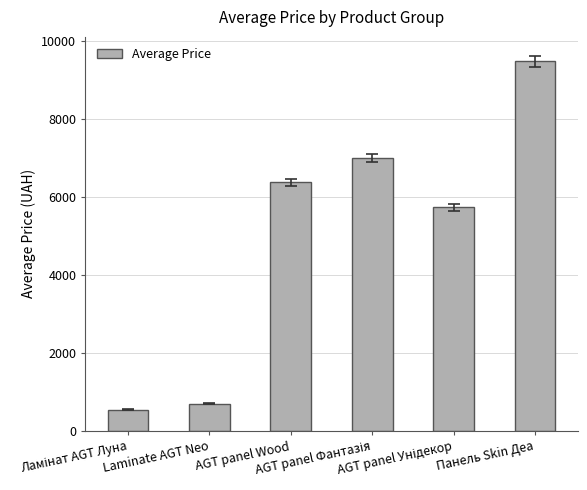

Reading left to right, transcribe all the data shown in this chart.

545.0	701.4	6378.9	7002.6	5736.9	9488.2